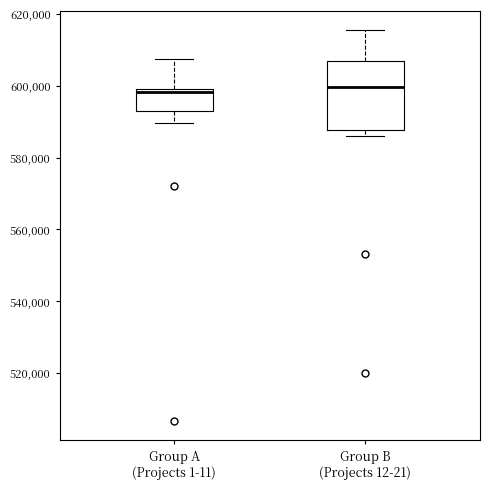

Reading left to right, read every box against the y-axis: the position of its median line, the range the box covers, and the ends of its whiskers. The values are not printed on the chart, so give them approximately, as read against the axis.

Group A (Projects 1-11): median 598000, box 594000 to 600000, whiskers 590000 to 608000
Group B (Projects 12-21): median 600000, box 588000 to 606000, whiskers 586000 to 616000